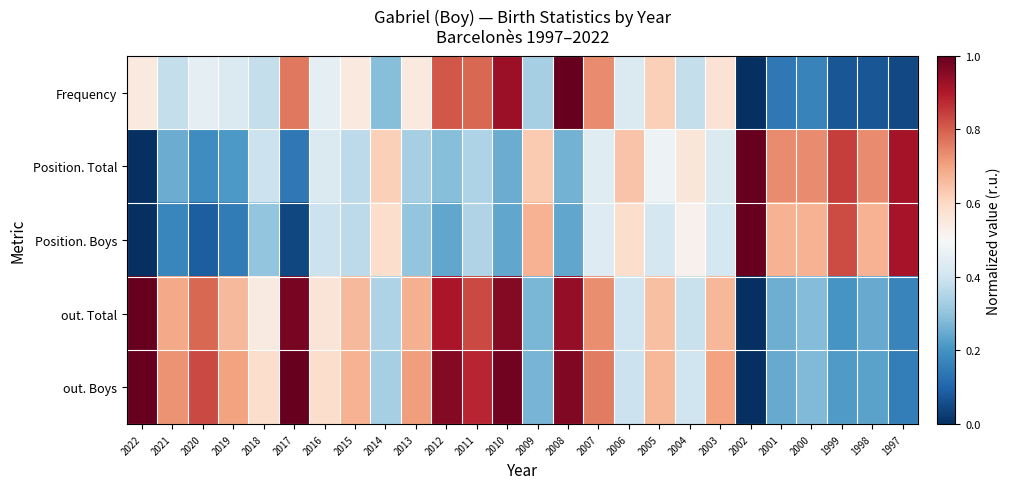

What is the spread (max minus min) of values at 2006?

0.3